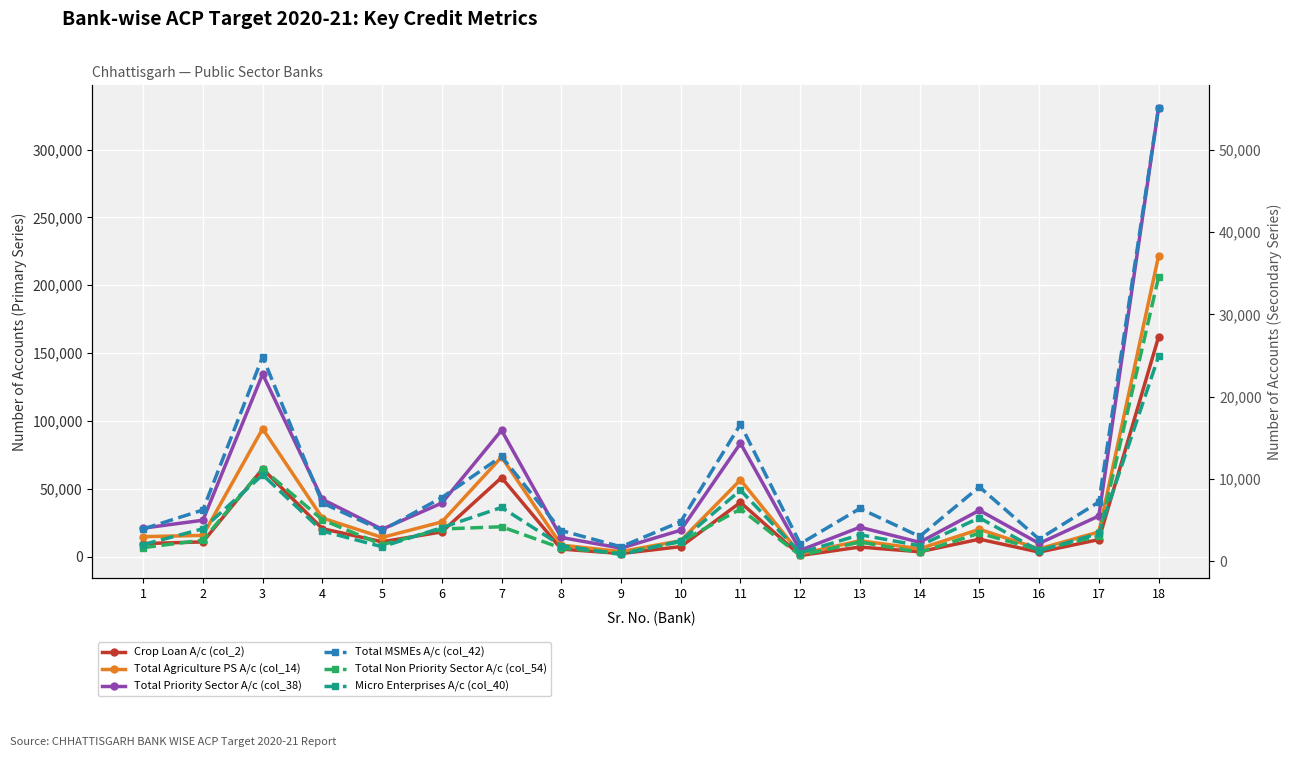

Which series ends up on top after the final intersection of Crop Loan A/c (col_2) and Total MSMEs A/c (col_42)?

Crop Loan A/c (col_2)